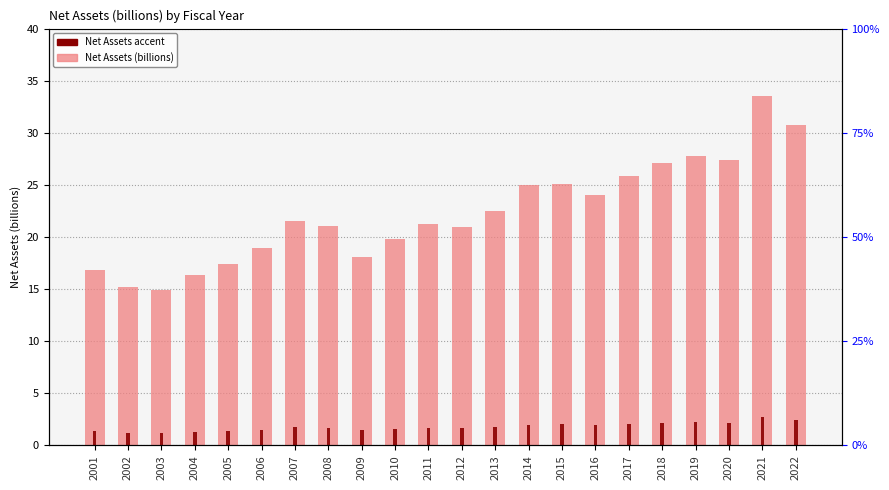

Is the value of Net Assets (billions) at 2002 greater than the value of accent (top marker) at 2002?

Yes